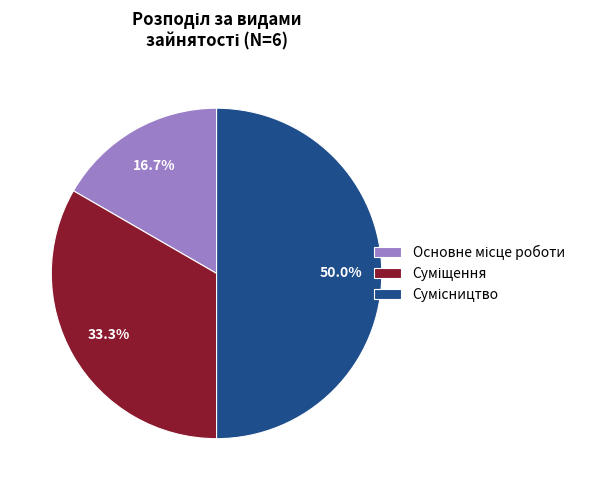

To the nearest percent, what portion does Суміщення represent?

33%